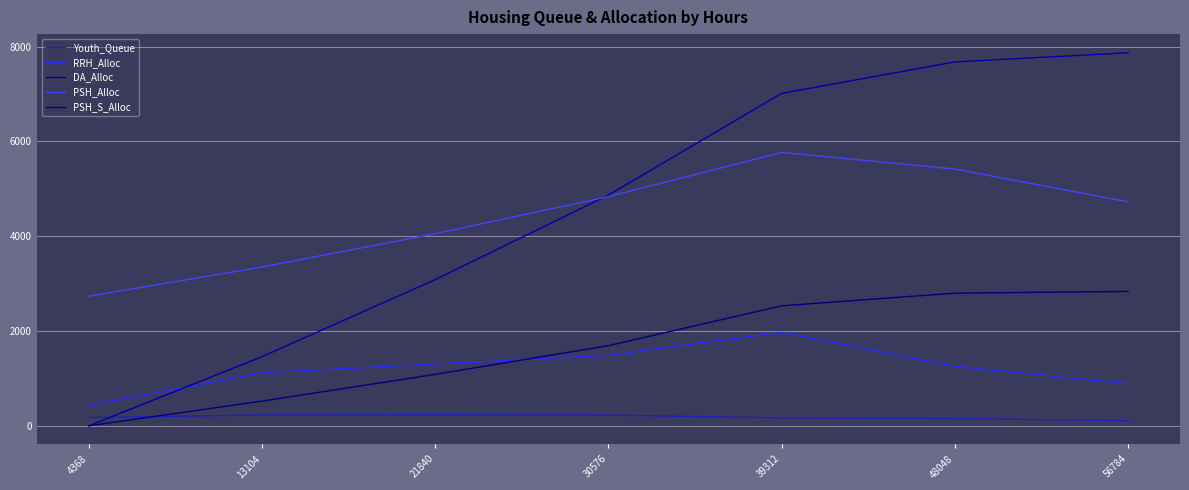

The value of PSH_Alloc at 4368 is 4318. True or false?

False